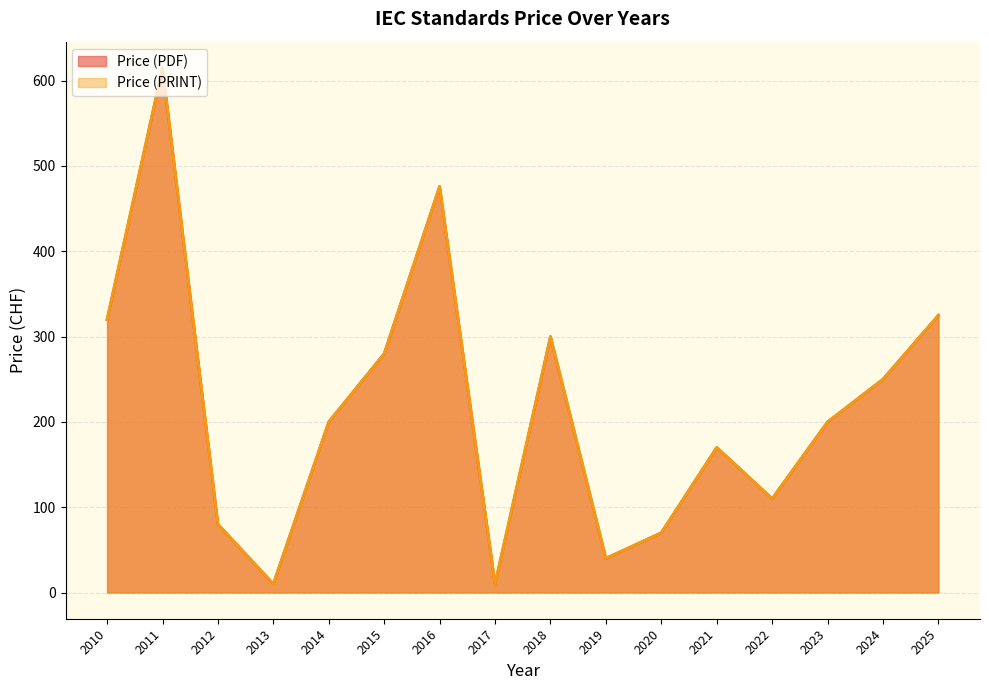

Which series has the largest total across all categories?

Price (PDF)